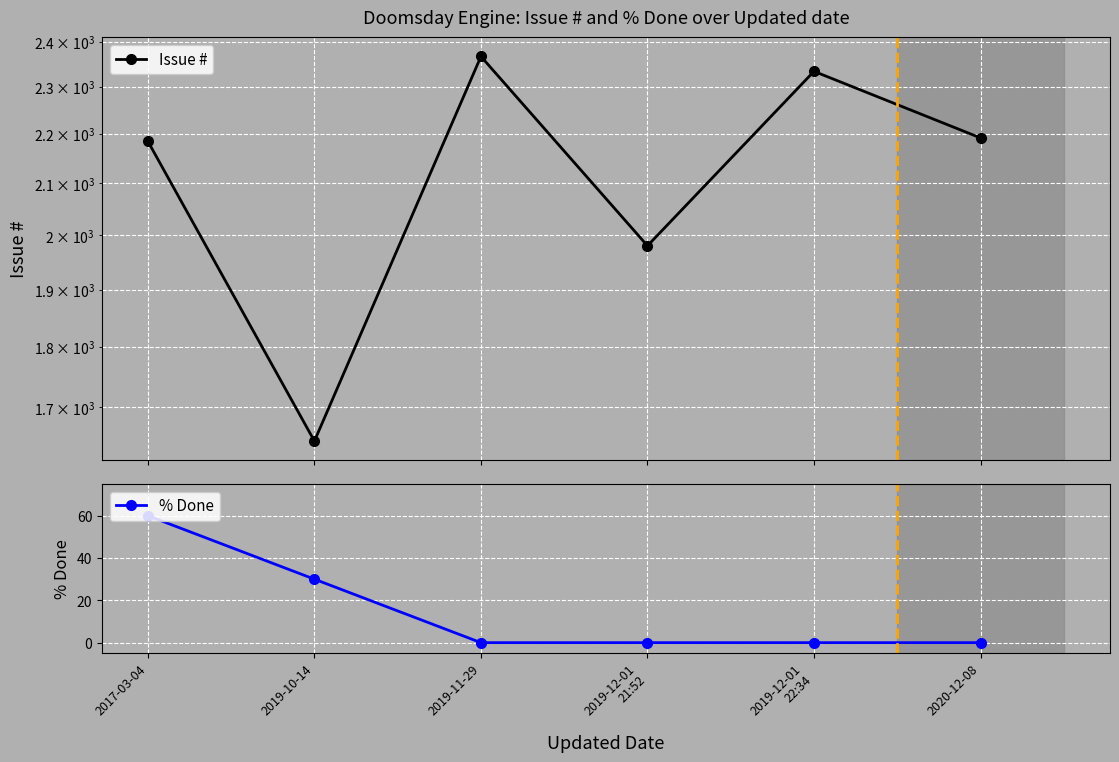

Does the chart display data point markers on the line(s)?

Yes